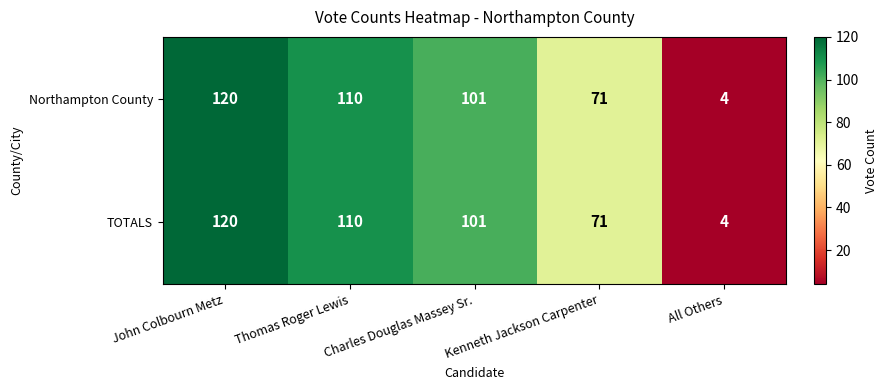

What is the sum of the Northampton County values at Kenneth Jackson Carpenter and Thomas Roger Lewis?

181